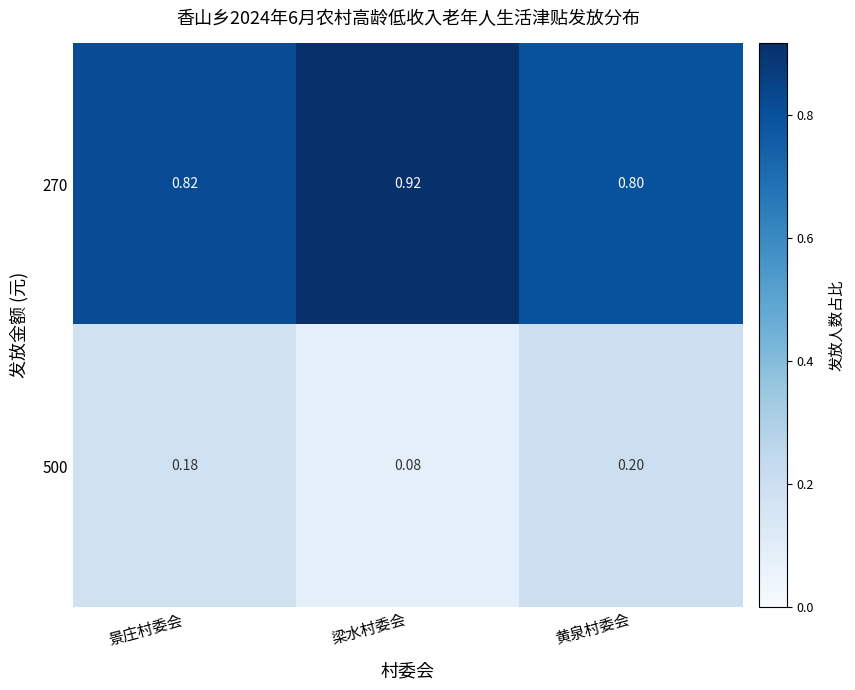

Rank the categories by 500 value from highest to lowest.

黄泉村委会, 景庄村委会, 梁水村委会